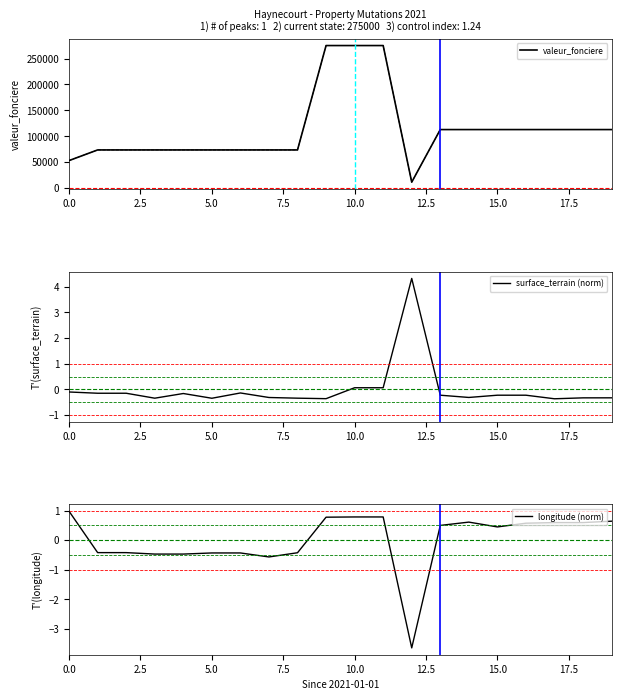

How many lines are shown in the chart?

3